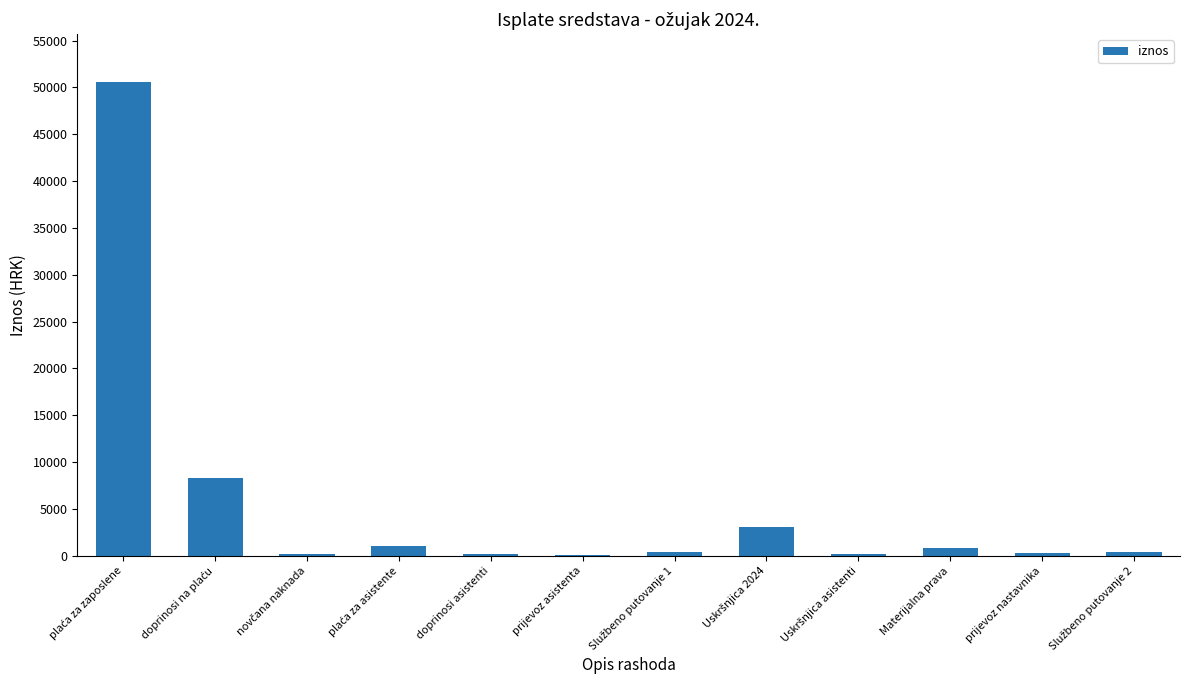

What is the maximum value shown in the chart?

50611.9